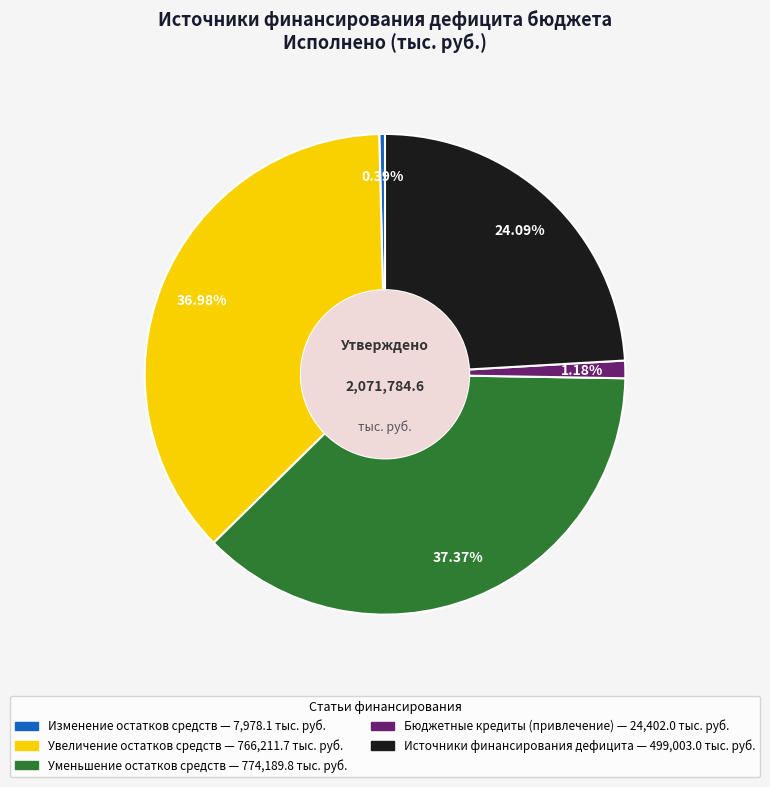

Approximately how many times larger is the value at Увеличение остатков средств compared to Изменение остатков средств?

96.0